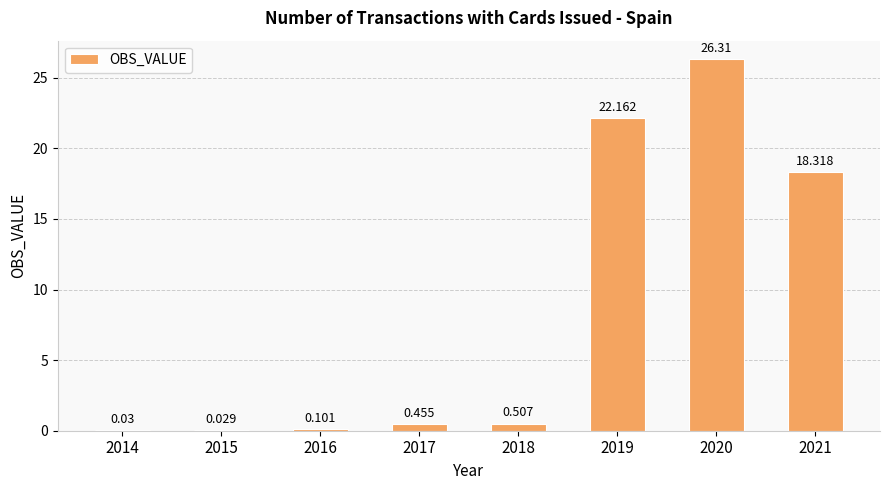

What is the difference between the maximum and minimum values?

26.3